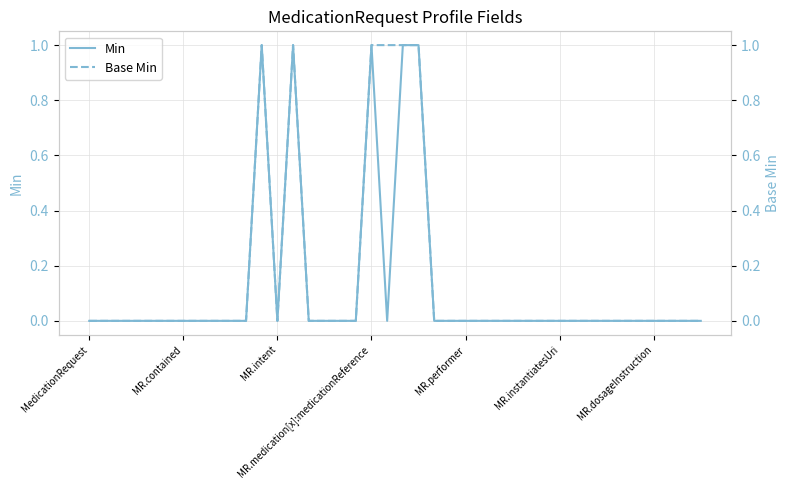

What are all the series names shown in the legend?

Min, Base Min